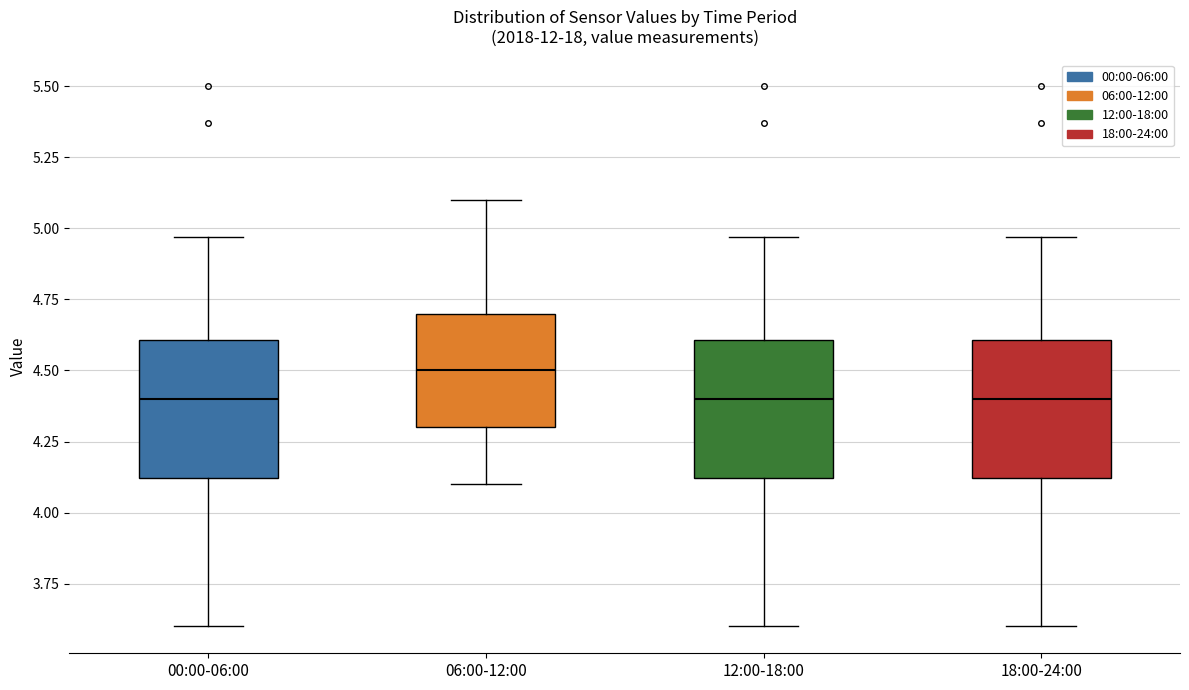

Reading left to right, read every box against the y-axis: the position of its median line, the range the box covers, and the ends of its whiskers. The values are not printed on the chart, so give them approximately, as read against the axis.

00:00-06:00: median 4.40, box 4.10 to 4.60, whiskers 3.60 to 4.95
06:00-12:00: median 4.50, box 4.30 to 4.70, whiskers 4.10 to 5.10
12:00-18:00: median 4.40, box 4.10 to 4.60, whiskers 3.60 to 4.95
18:00-24:00: median 4.40, box 4.10 to 4.60, whiskers 3.60 to 4.95